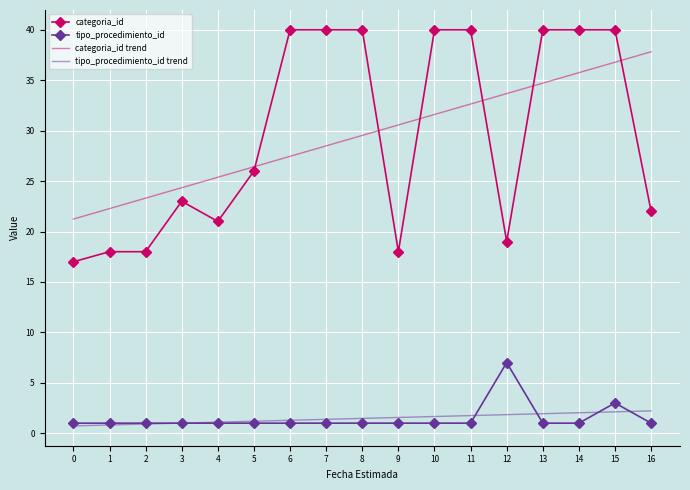

Which category has the highest value in the categoria_id trend series?

16